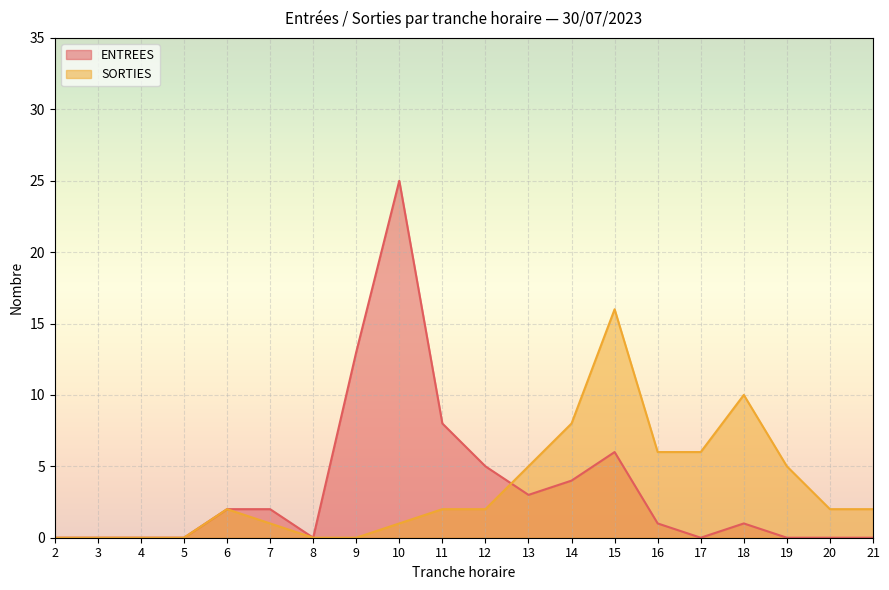

True or false: ENTREES has a value of 13 at 8.

False